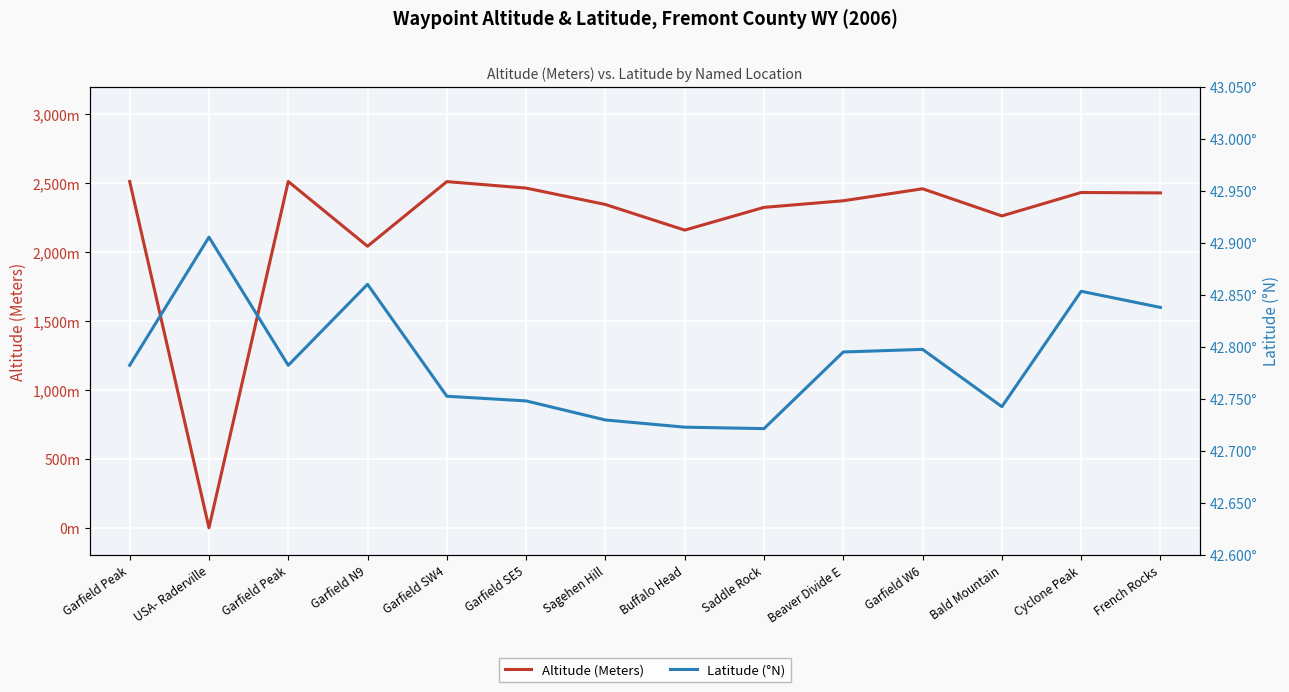

True or false: Latitude (°N) has a value of 42.8 at Garfield W6.

True